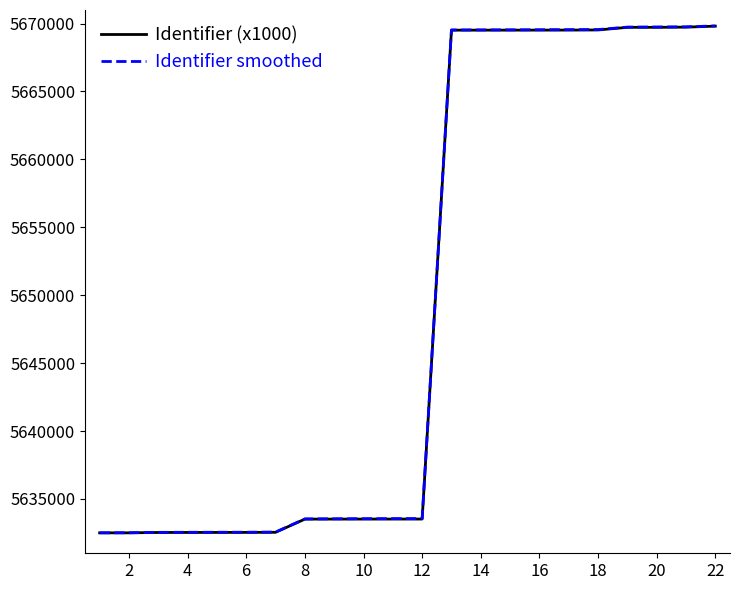

What is the minimum value shown in the chart?

5632504